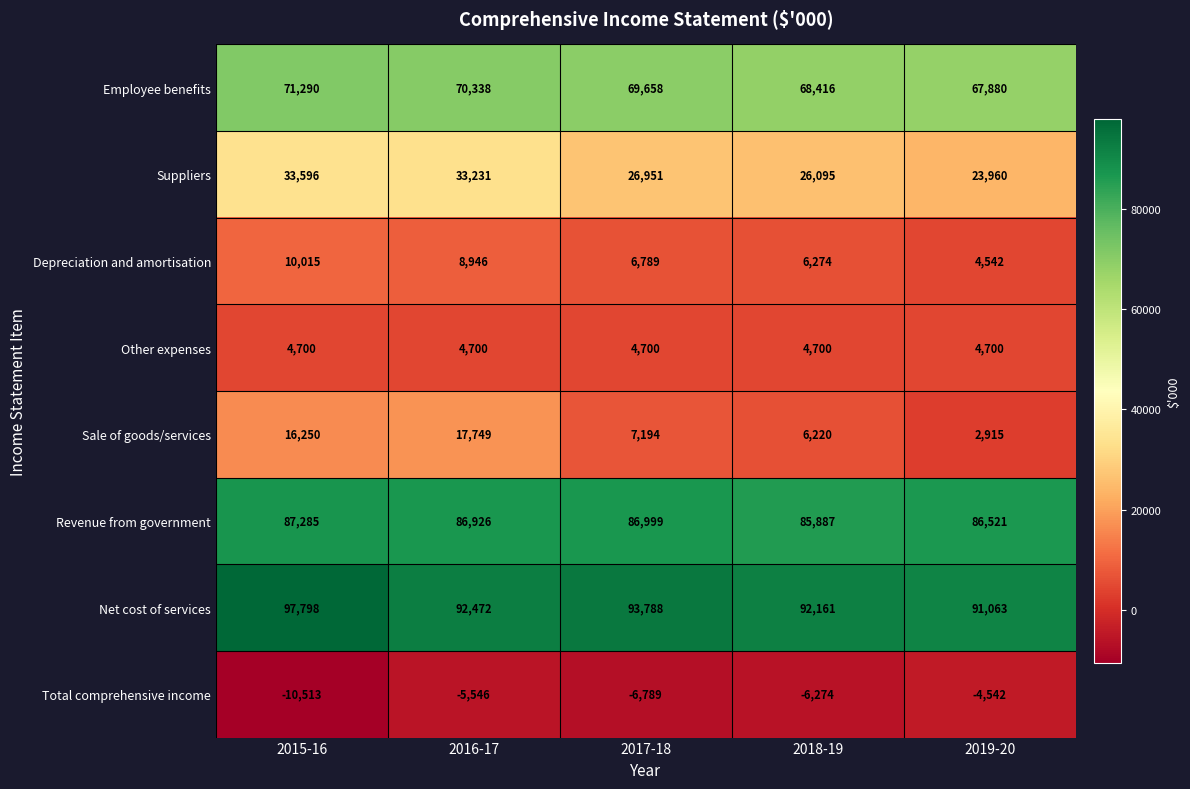

What is the sum of all Employee benefits values?

347582